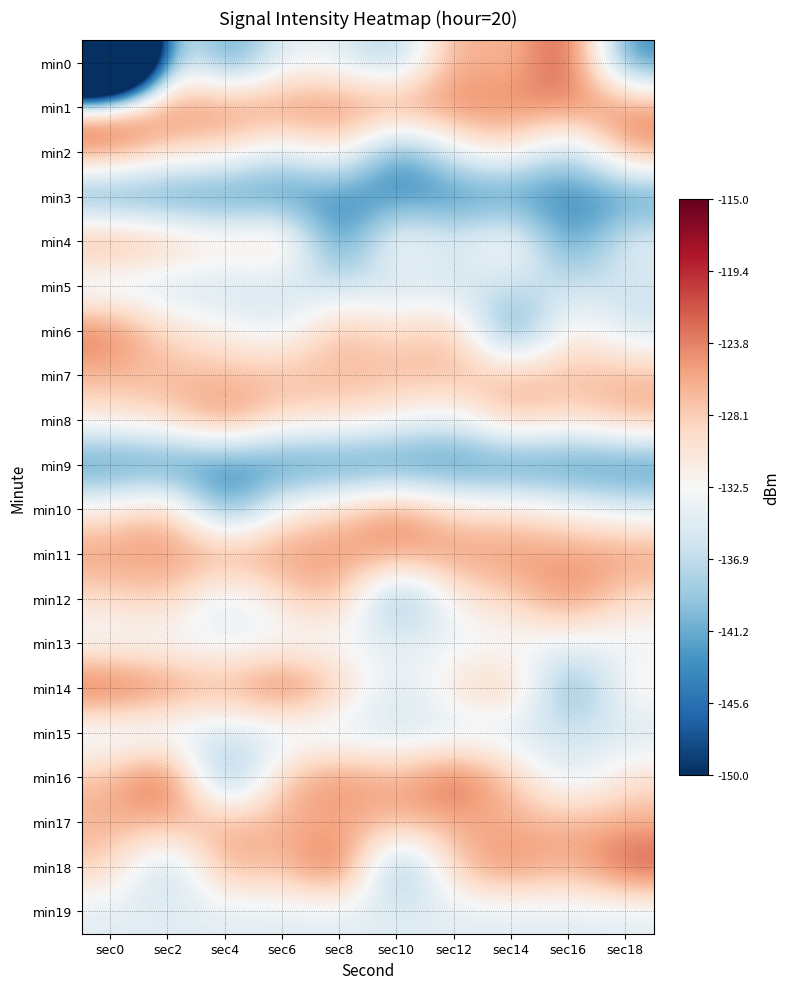

Reading right to left, list all the values displayed in this chart.

min0: sec18=-144.2	sec16=-119.3	sec14=-128.1	sec12=-124.8	sec10=-139.6	sec8=-134.0	sec6=-133.6	sec4=-144.5	sec2=-129.7	sec0=-216.1
min1: sec18=-123.8	sec16=-123.8	sec14=-123.8	sec12=-123.8	sec10=-123.8	sec8=-123.8	sec6=-123.8	sec4=-123.8	sec2=-123.8	sec0=-123.6
min2: sec18=-124.8	sec16=-139.6	sec14=-129.7	sec12=-133.6	sec10=-144.5	sec8=-129.2	sec6=-135.7	sec4=-129.7	sec2=-129.2	sec0=-123.8
min3: sec18=-143.8	sec16=-143.8	sec14=-143.8	sec12=-143.8	sec10=-143.8	sec8=-143.8	sec6=-143.8	sec4=-143.8	sec2=-143.8	sec0=-143.8
min4: sec18=-133.6	sec16=-144.5	sec14=-129.2	sec12=-135.7	sec10=-129.7	sec8=-145.6	sec6=-126.3	sec4=-130.0	sec2=-126.4	sec0=-123.9
min5: sec18=-136.2	sec16=-136.2	sec14=-136.2	sec12=-136.2	sec10=-136.2	sec8=-136.2	sec6=-136.2	sec4=-136.2	sec2=-136.2	sec0=-136.2
min6: sec18=-135.7	sec16=-129.7	sec14=-145.6	sec12=-126.3	sec10=-130.0	sec8=-126.4	sec6=-134.5	sec4=-131.9	sec2=-129.5	sec0=-122.4
min7: sec18=-126.8	sec16=-126.8	sec14=-126.8	sec12=-126.8	sec10=-126.8	sec8=-126.8	sec6=-126.8	sec4=-126.8	sec2=-126.8	sec0=-126.8
min8: sec18=-126.3	sec16=-130.0	sec14=-126.4	sec12=-134.5	sec10=-131.9	sec8=-129.5	sec6=-129.7	sec4=-123.6	sec2=-128.8	sec0=-130.4
min9: sec18=-144.2	sec16=-144.2	sec14=-144.2	sec12=-144.2	sec10=-144.2	sec8=-144.2	sec6=-144.2	sec4=-144.2	sec2=-144.2	sec0=-144.2
min10: sec18=-134.5	sec16=-131.9	sec14=-129.5	sec12=-129.7	sec10=-123.6	sec8=-128.8	sec6=-130.9	sec4=-143.8	sec2=-126.0	sec0=-130.9
min11: sec18=-124.8	sec16=-124.8	sec14=-124.8	sec12=-124.8	sec10=-124.8	sec8=-124.8	sec6=-124.8	sec4=-124.8	sec2=-124.8	sec0=-124.8
min12: sec18=-129.7	sec16=-123.6	sec14=-128.8	sec12=-130.9	sec10=-143.8	sec8=-126.0	sec6=-129.6	sec4=-136.2	sec2=-127.6	sec0=-129.6
min13: sec18=-133.6	sec16=-133.6	sec14=-133.6	sec12=-133.6	sec10=-133.6	sec8=-133.6	sec6=-133.6	sec4=-133.6	sec2=-133.6	sec0=-133.6
min14: sec18=-130.9	sec16=-143.8	sec14=-126.0	sec12=-129.6	sec10=-136.2	sec8=-127.6	sec6=-120.7	sec4=-126.8	sec2=-123.3	sec0=-120.7
min15: sec18=-135.7	sec16=-135.7	sec14=-135.7	sec12=-135.7	sec10=-135.7	sec8=-135.7	sec6=-135.7	sec4=-135.7	sec2=-135.7	sec0=-135.7
min16: sec18=-129.6	sec16=-136.2	sec14=-127.6	sec12=-120.7	sec10=-126.8	sec8=-123.3	sec6=-127.1	sec4=-144.2	sec2=-119.3	sec0=-127.1
min17: sec18=-126.3	sec16=-126.3	sec14=-126.3	sec12=-126.3	sec10=-126.3	sec8=-126.3	sec6=-126.3	sec4=-126.3	sec2=-126.3	sec0=-126.3
min18: sec18=-120.7	sec16=-126.8	sec14=-123.3	sec12=-127.1	sec10=-144.2	sec8=-119.3	sec6=-128.1	sec4=-124.8	sec2=-139.6	sec0=-128.1
min19: sec18=-134.5	sec16=-134.5	sec14=-134.5	sec12=-134.5	sec10=-134.5	sec8=-134.5	sec6=-134.5	sec4=-134.5	sec2=-134.5	sec0=-134.5